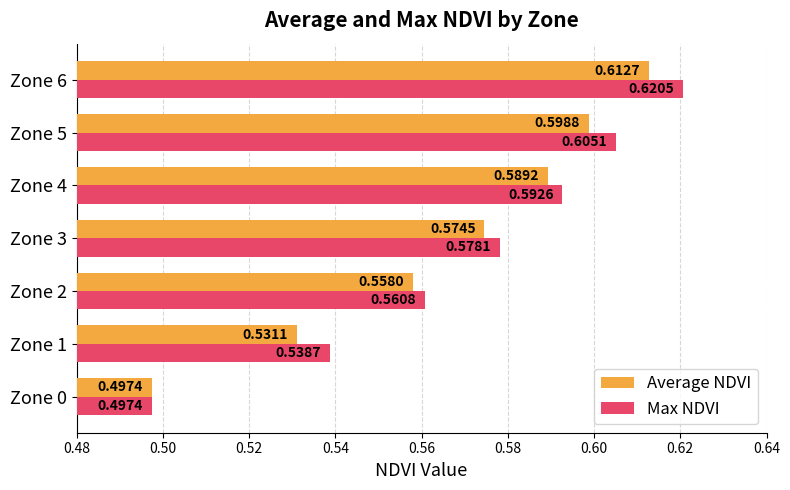

Is the value of Max NDVI at Zone 3 greater than the value of Average NDVI at Zone 2?

Yes